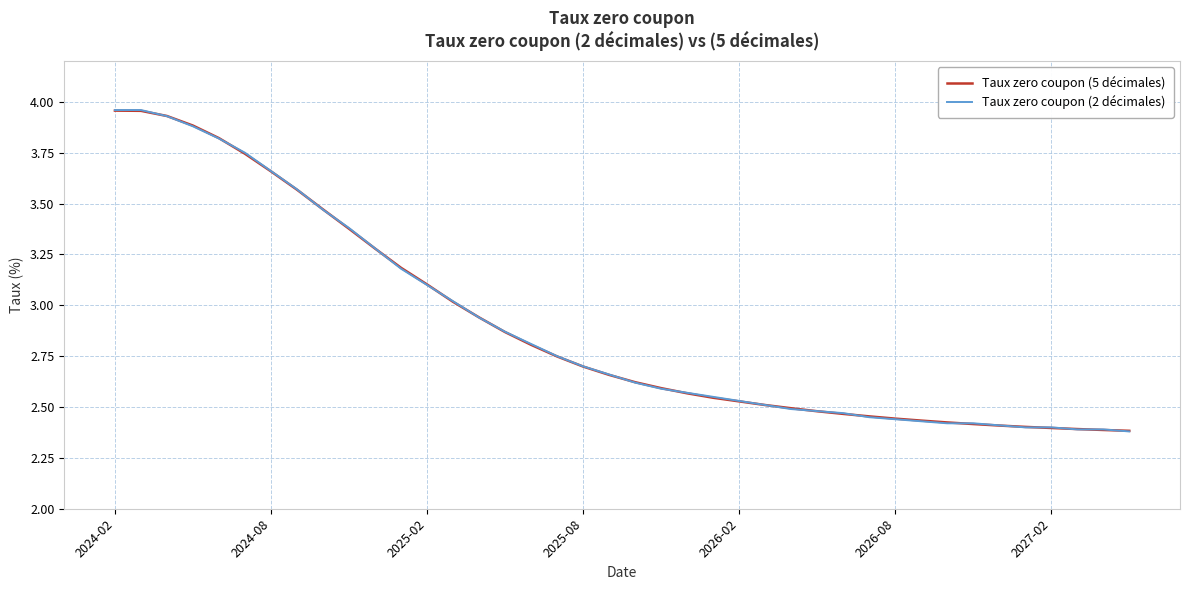

Which series has the largest range (max minus min)?

Taux zero coupon (2 décimales)